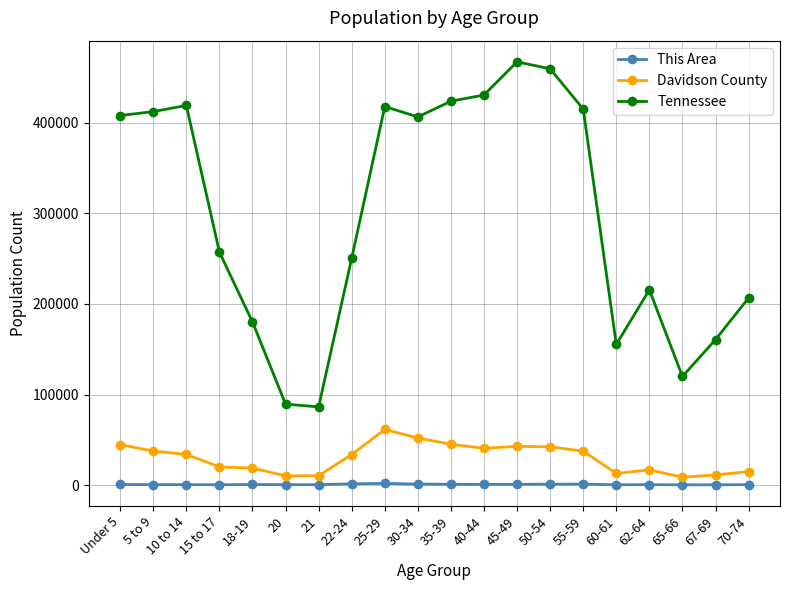

True or false: Davidson County has more than 1 points higher than both neighbors.

True